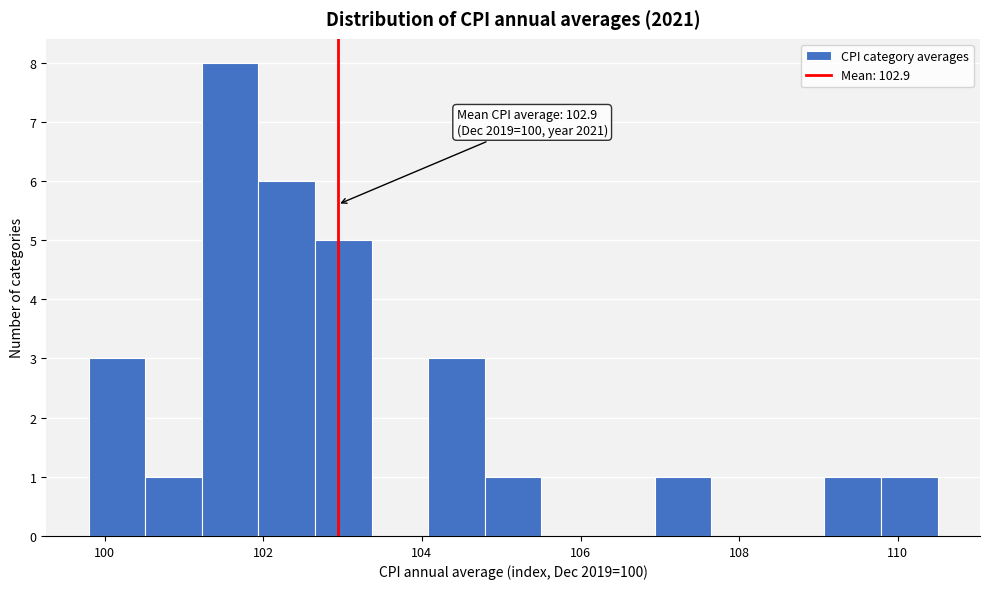

Read against the x-axis, roughly where is the centre of the tallest bar?

101.6